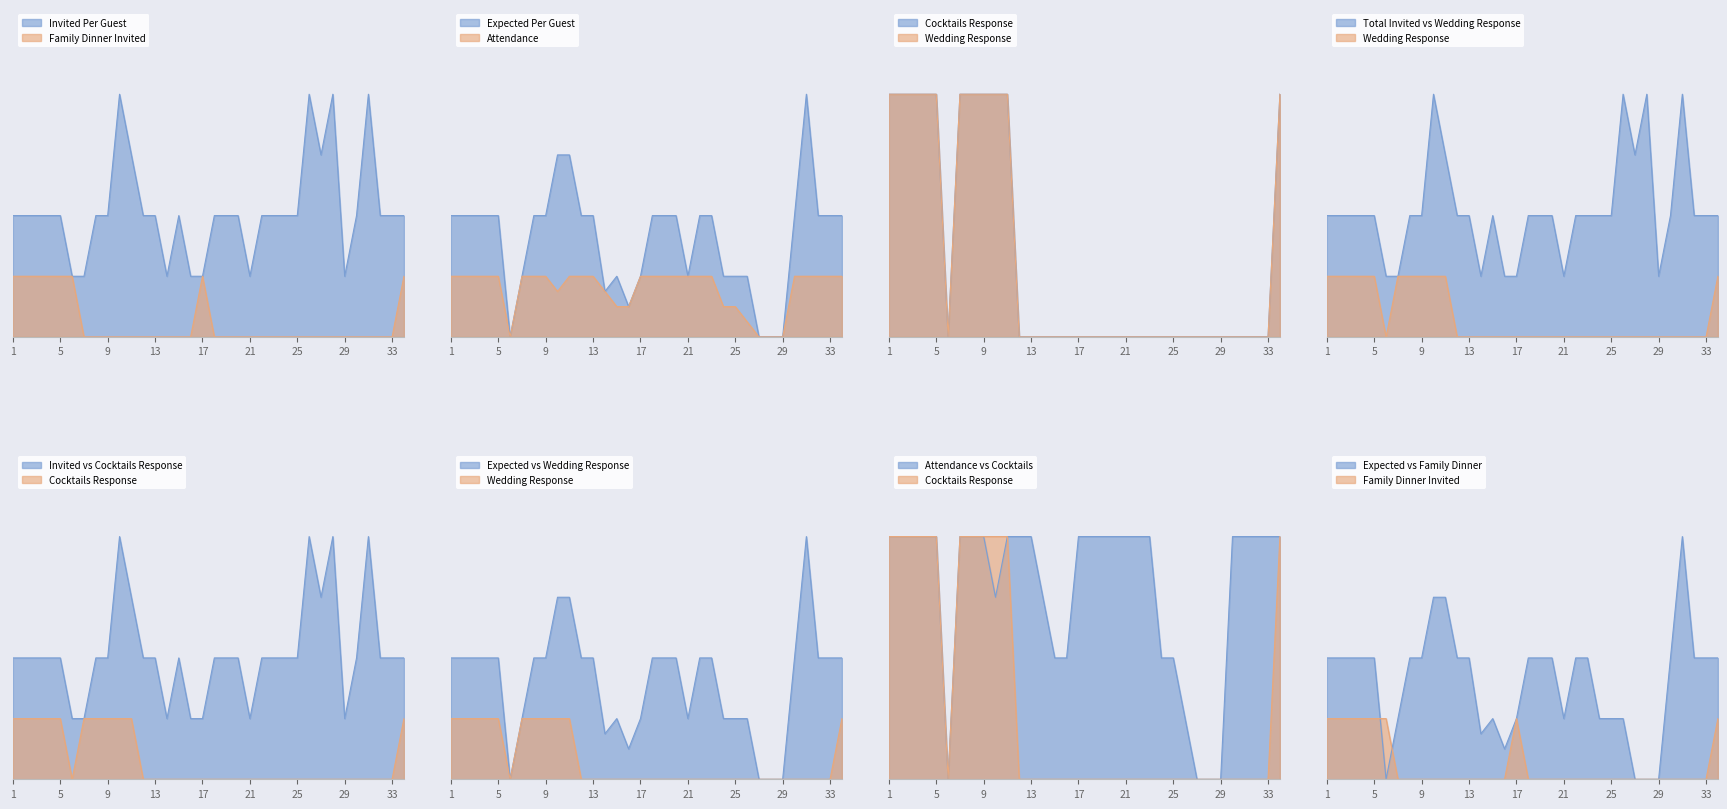

Between 11 and 31, which series saw the biggest shift?

Invited